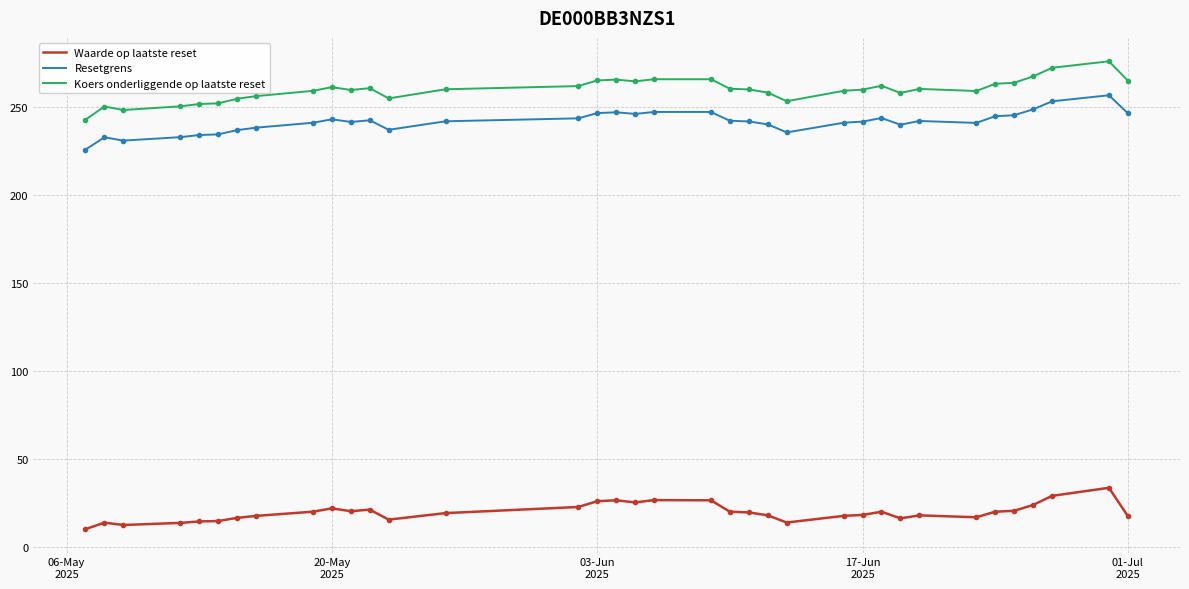

How many lines are shown in the chart?

3